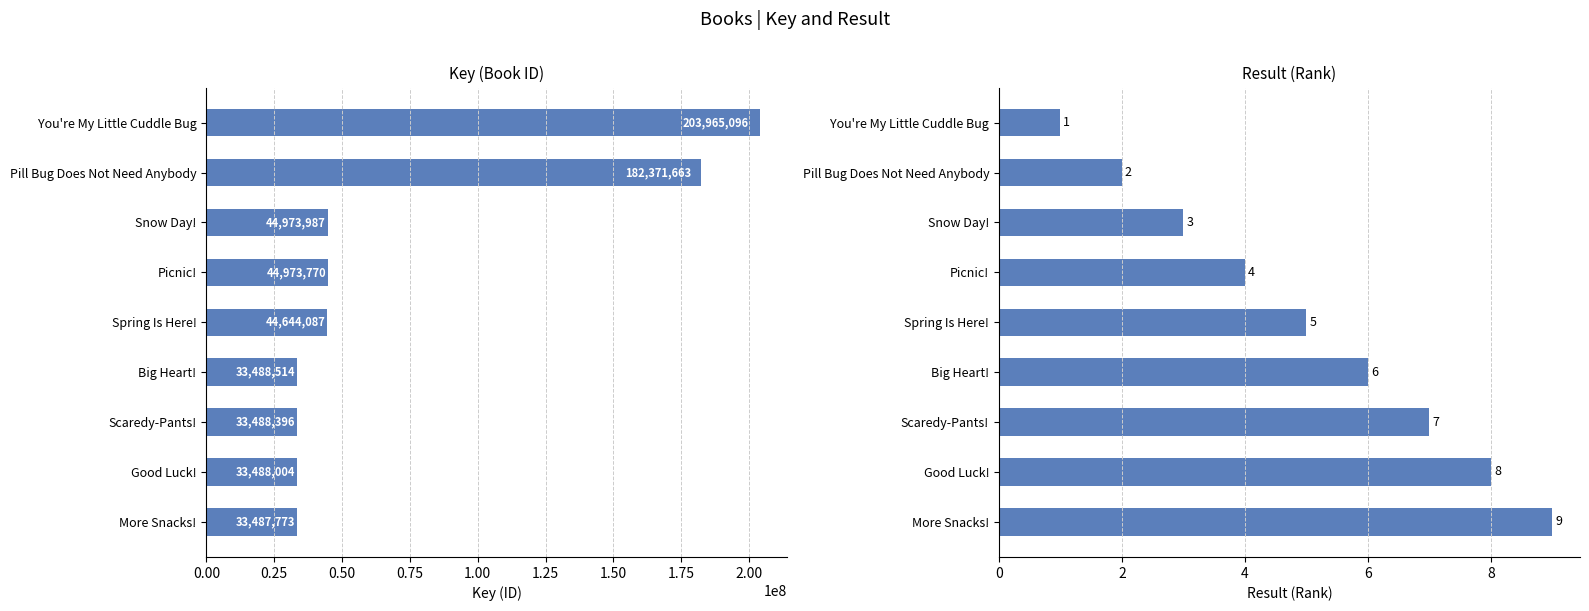

How many data points in Key are above 44644087?

4